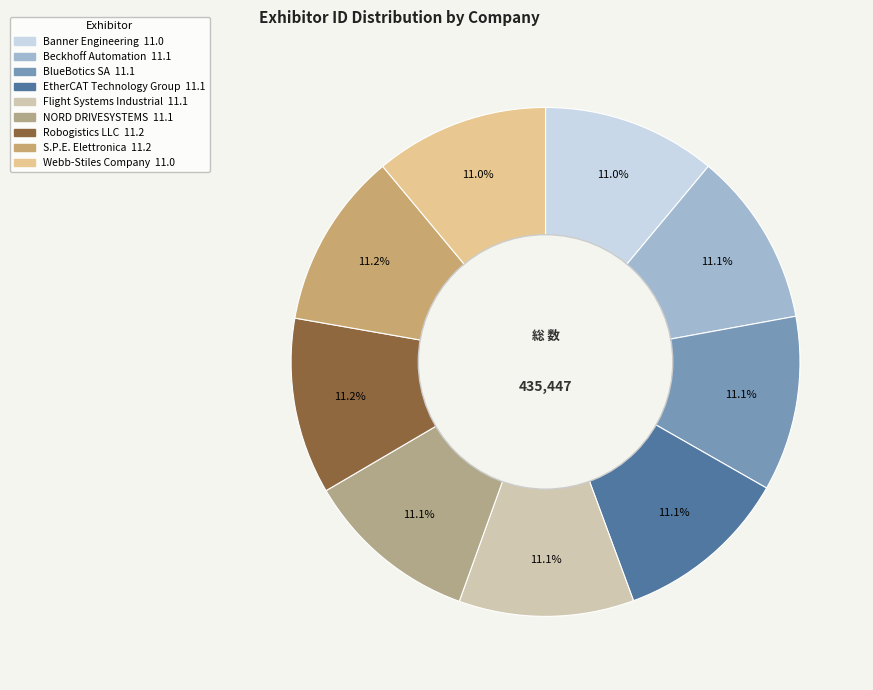

What percentage is NOT represented by S.P.E. Elettronica?

88.8%